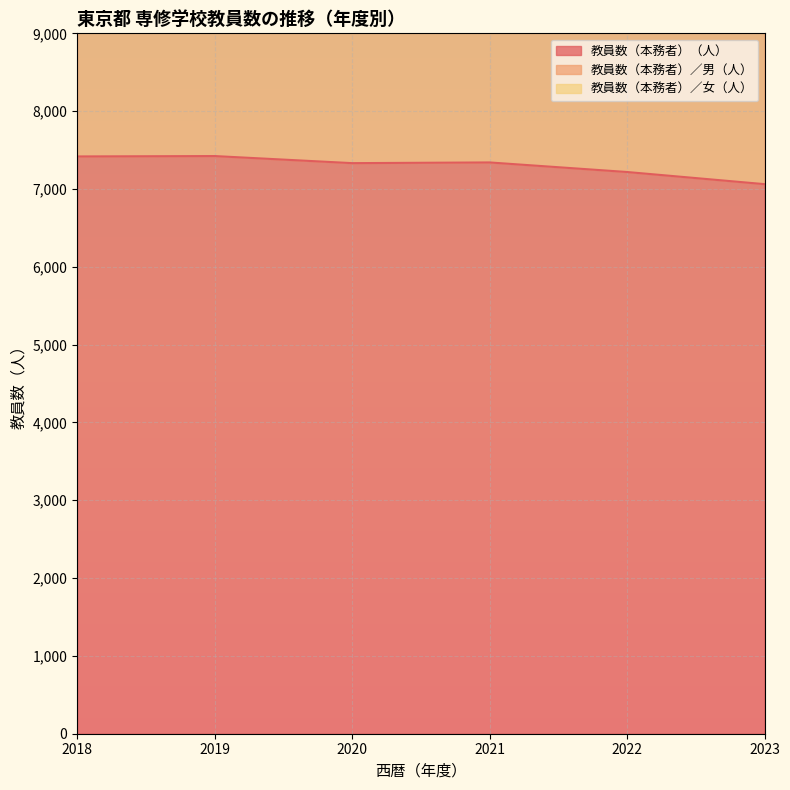

What is the value of the 教員数（本務者）（人） point at the 2nd from the left?

7423